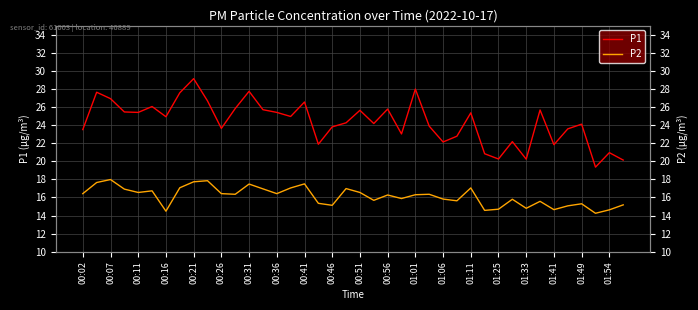

What is the minimum value for P1?

19.4